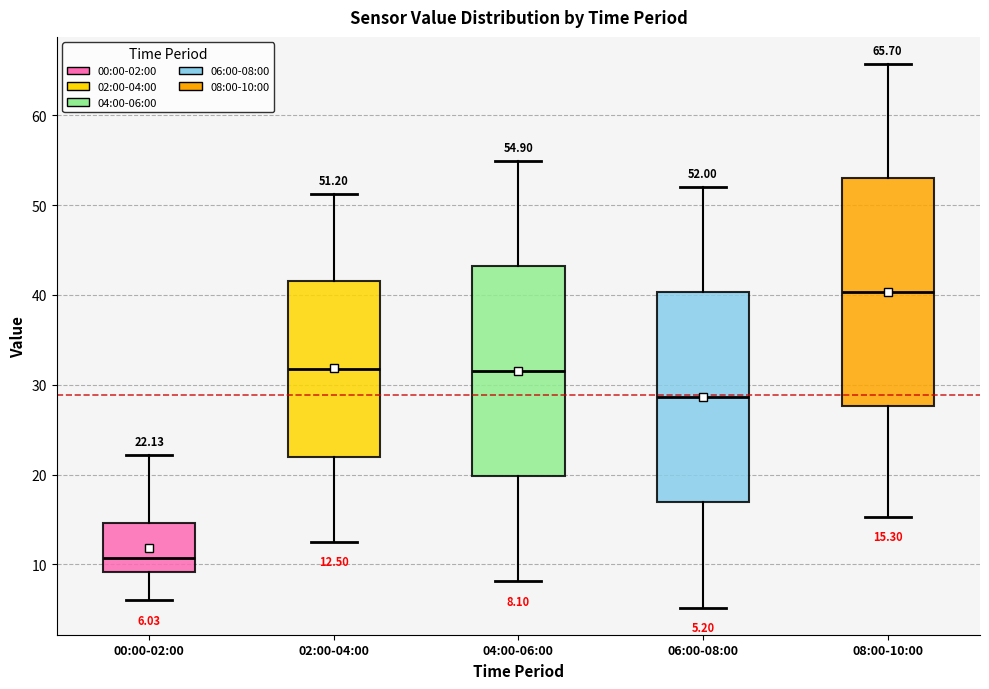

Which box's median line is the highest?

08:00-10:00